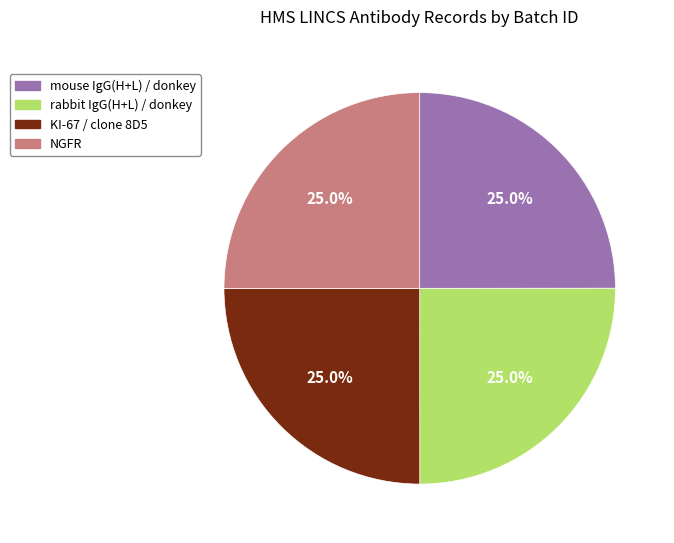

Does any single category account for the majority?

No